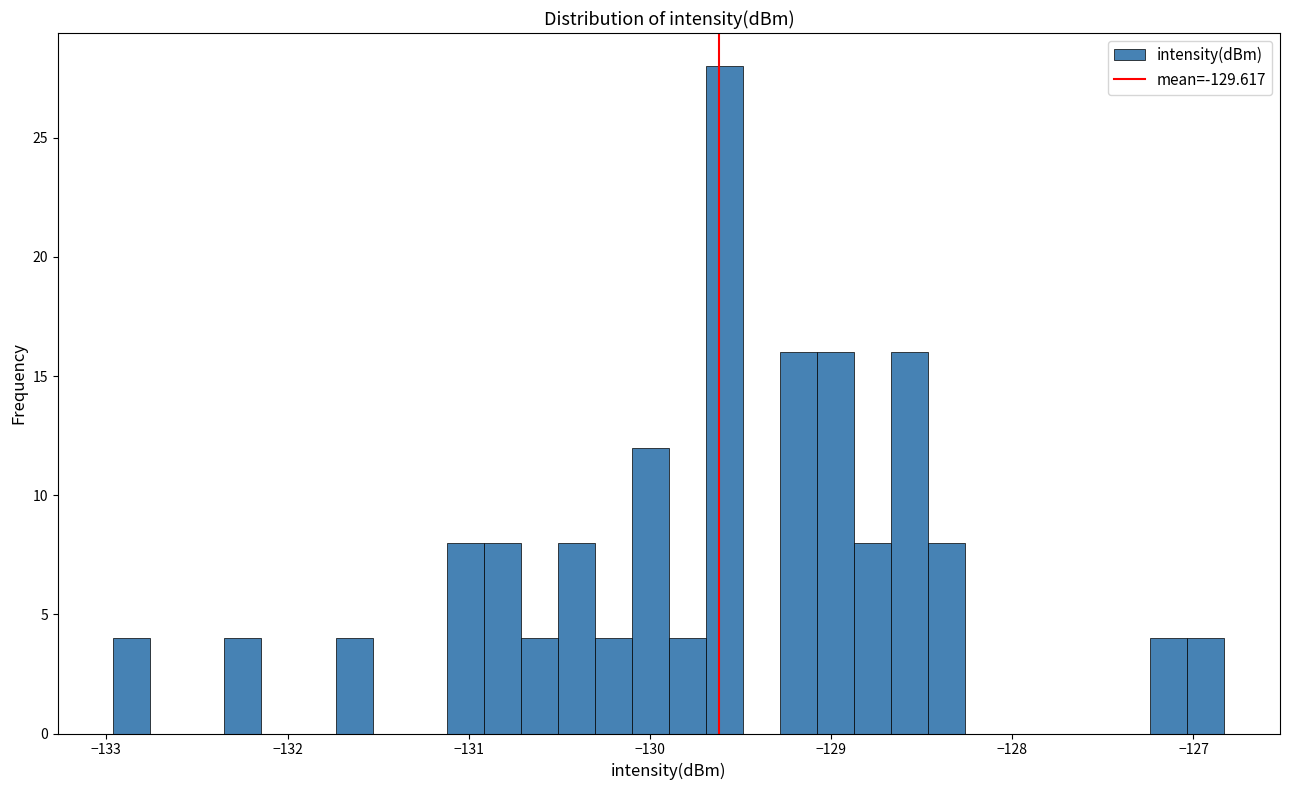

Read against the x-axis, roughly where is the centre of the tallest bar?

-129.6